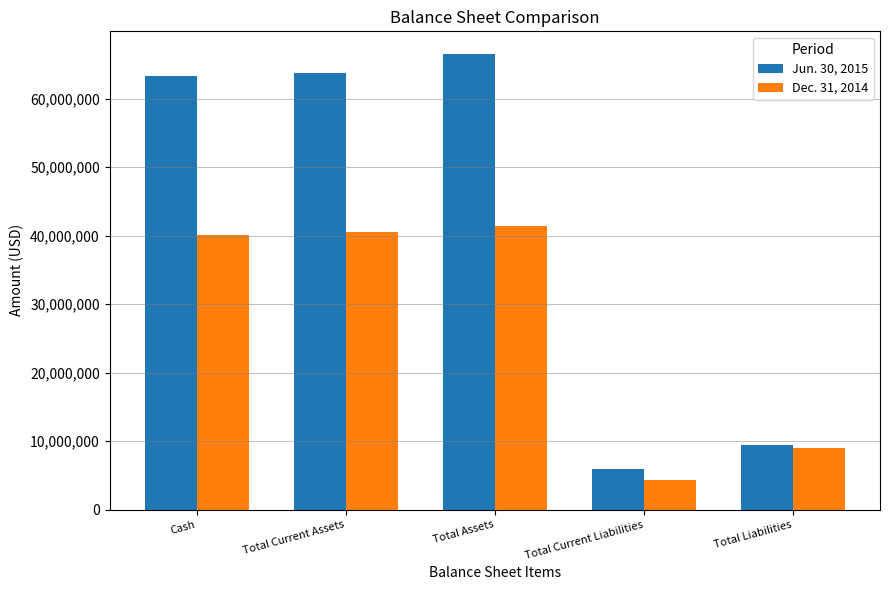

Rank the series by their average value, from highest to lowest.

Jun. 30, 2015, Dec. 31, 2014